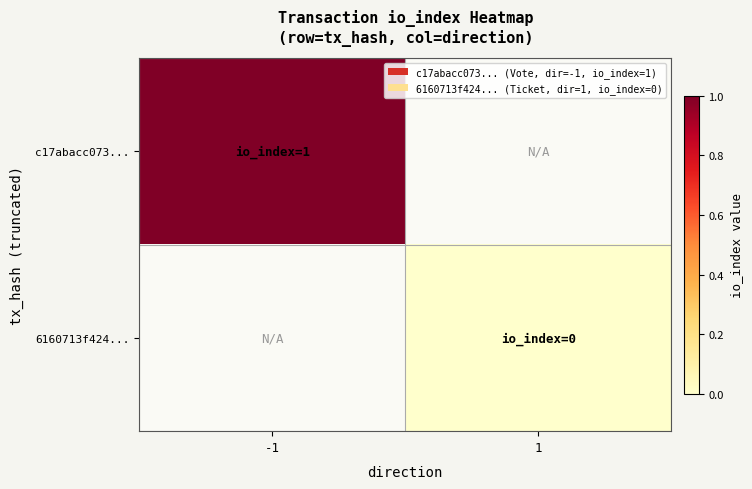

List the series in order of their overall mean, highest first.

c17abacc073..., 6160713f424...